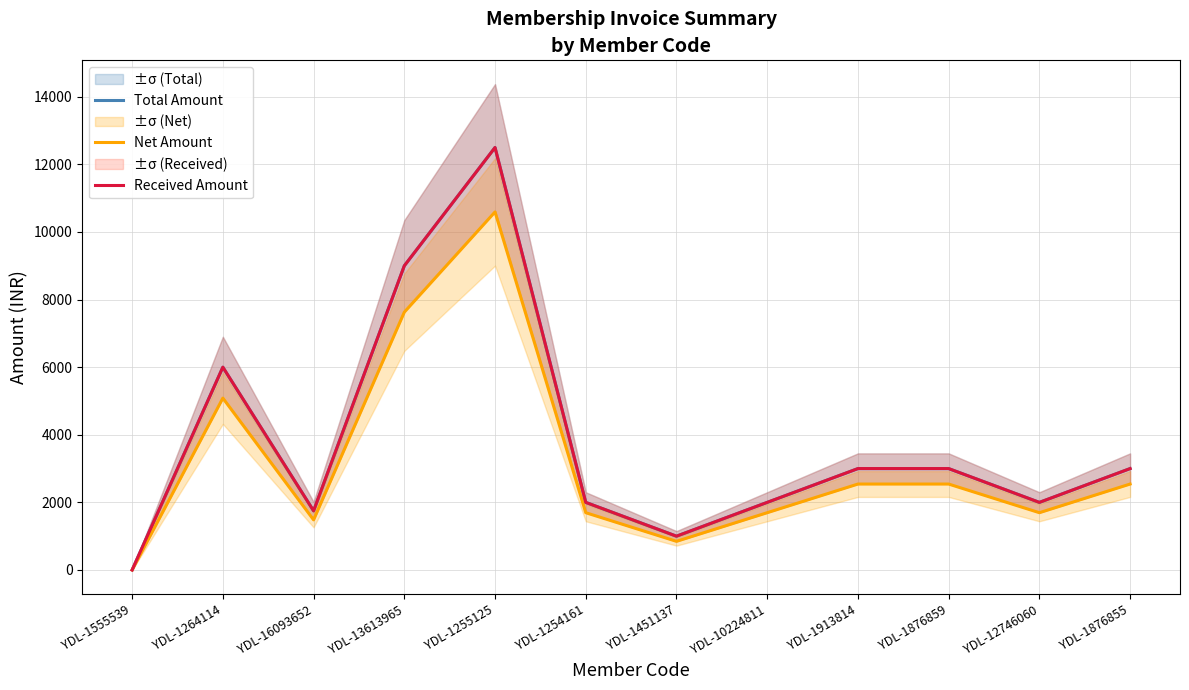

True or false: Net Amount and Total Amount cross at least once.

False